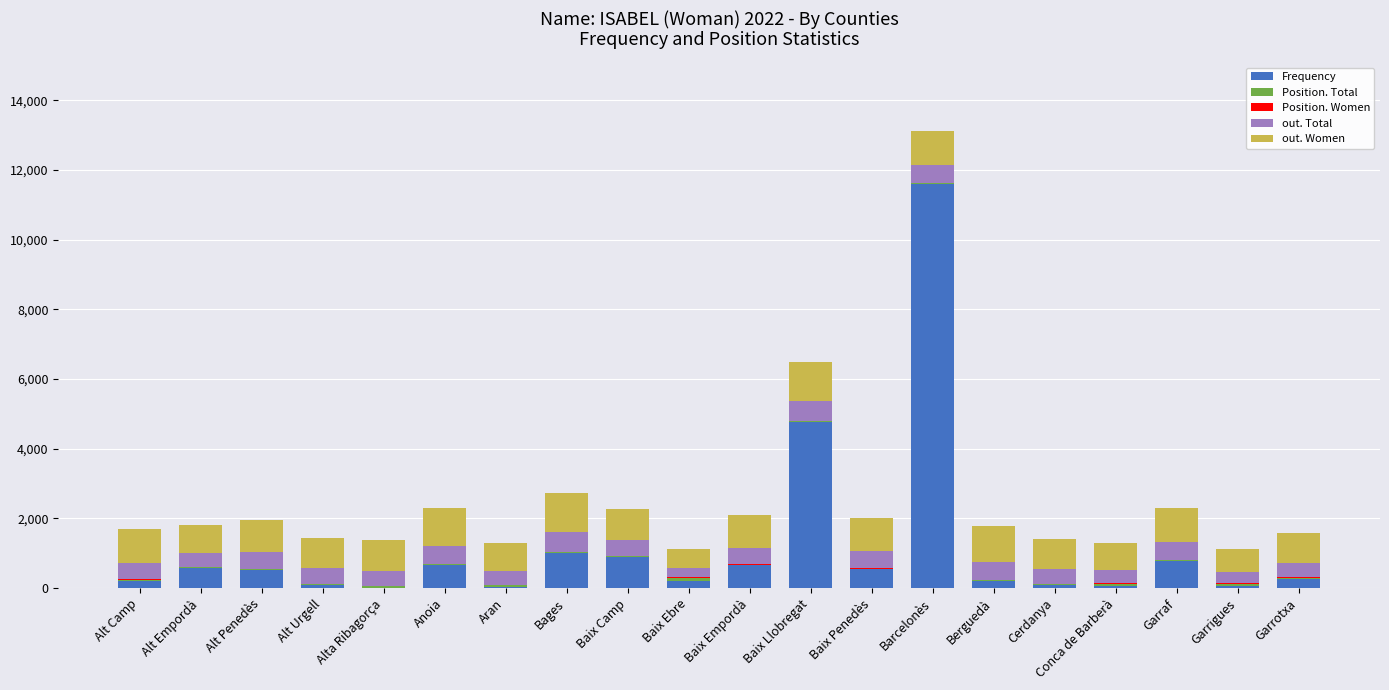

Are the bars horizontal?

No